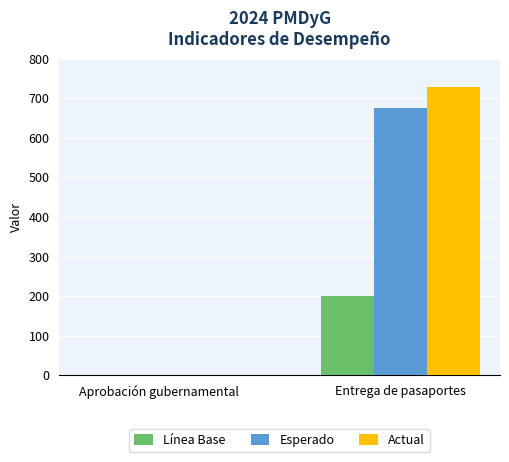

The value of Esperado at Entrega de pasaportes is 280.9. True or false?

False